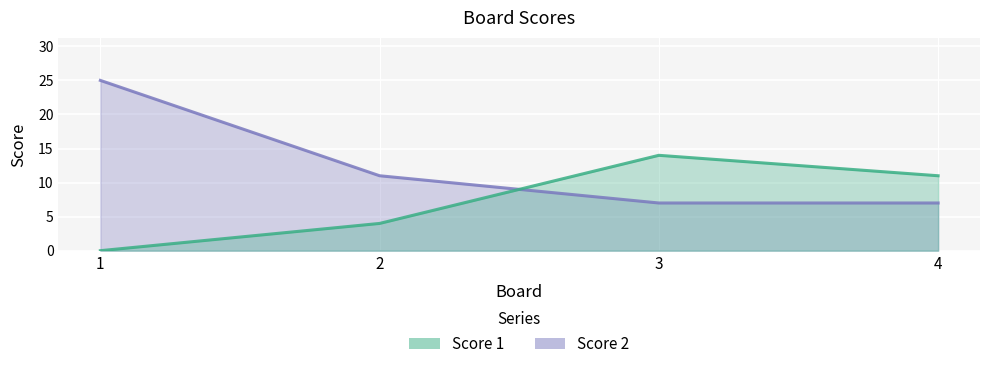

What is the total value across all series at 4?

18